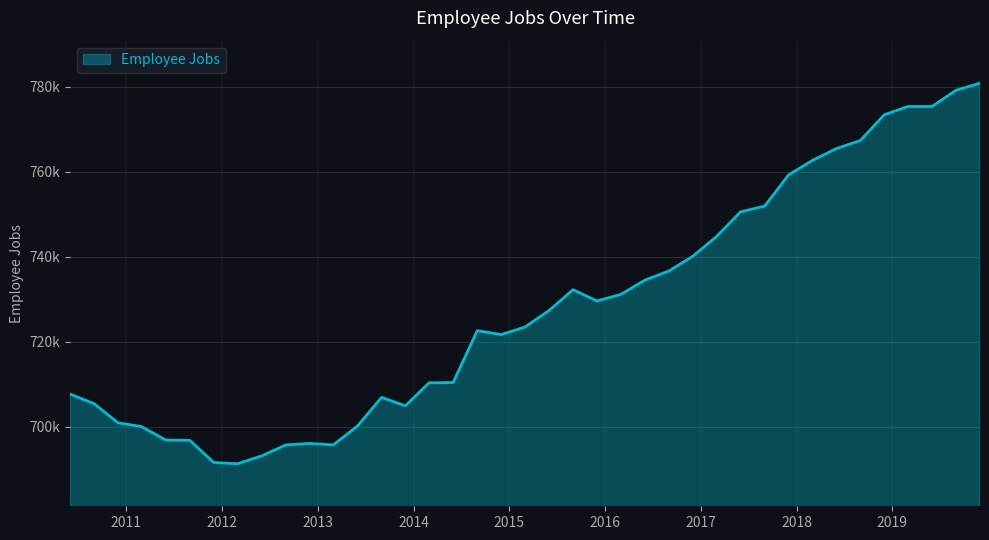

Reading left to right, transcribe all the data shown in this chart.

707670	705420	700930	700030	696870	696790	691600	691300	693150	695720	696080	695730	700150	706900	704920	710330	710400	722610	721670	723420	727300	732220	729590	731110	734470	736630	740100	744710	750530	751900	759210	762600	765410	767320	773370	775310	775310	779150	780800